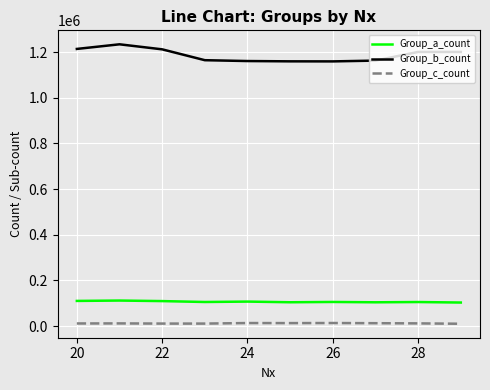

Rank the series by their maximum value, from highest to lowest.

Group_b_count, Group_a_count, Group_c_count